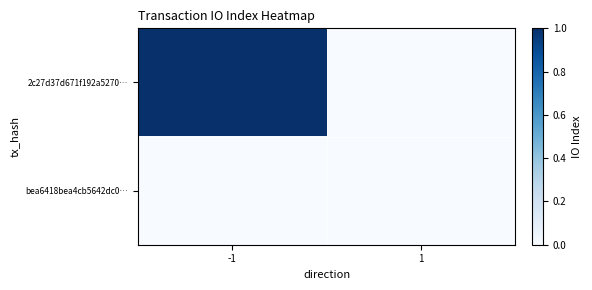

Reading left to right, list all the values displayed in this chart.

2c27d37d671f192a5270…: -1=1	1=0
bea6418bea4cb5642dc0…: -1=0	1=0